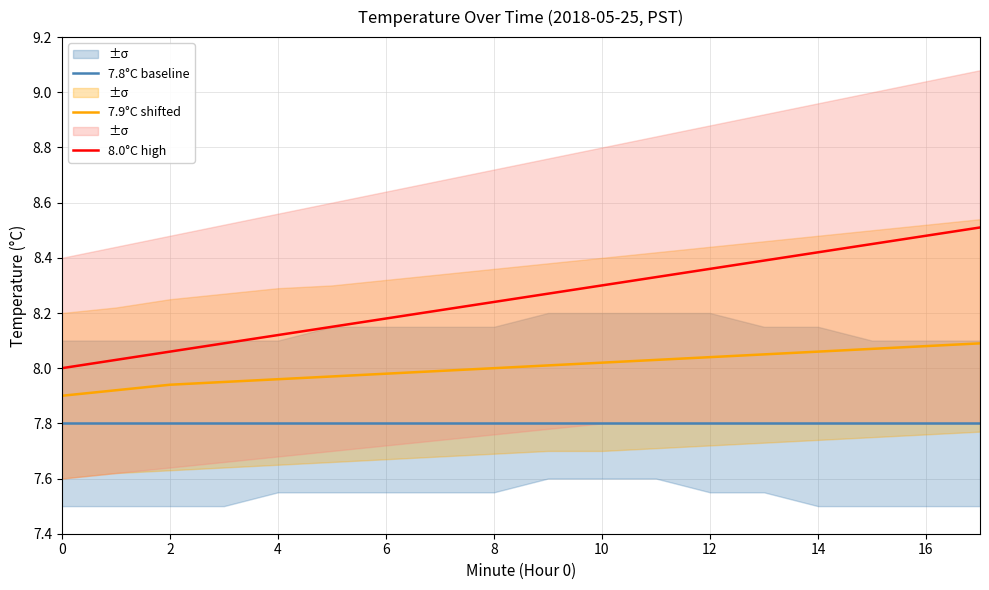

Rank the series by their average value, from lowest to highest.

7.8°C baseline, 7.9°C shifted, 8.0°C high